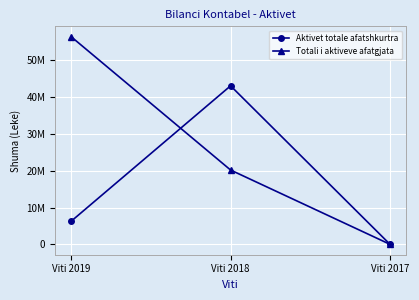

Reading left to right, transcribe all the data shown in this chart.

Aktivet totale afatshkurtra: 6271212	43037249	0
Totali i aktiveve afatgjata: 56368000	20176000	0